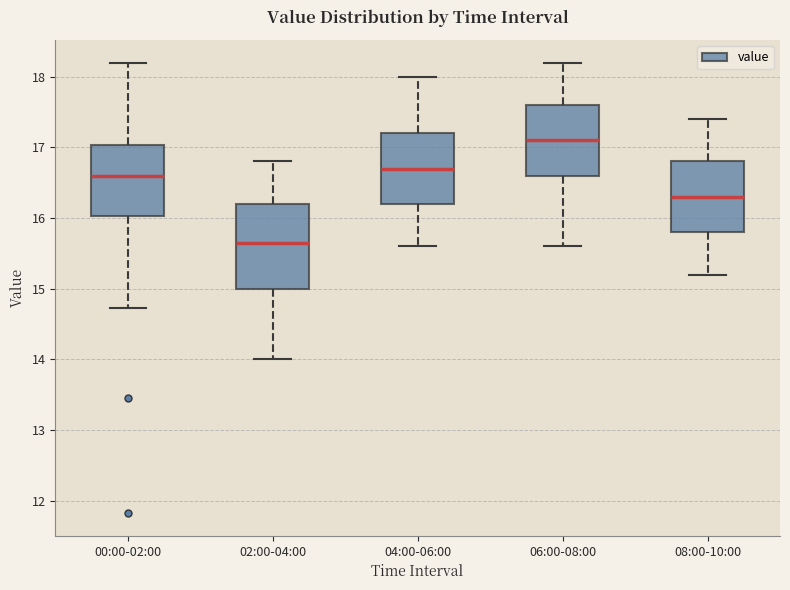

Reading left to right, read every box against the y-axis: the position of its median line, the range the box covers, and the ends of its whiskers. The values are not printed on the chart, so give them approximately, as read against the axis.

00:00-02:00: median 16.6, box 16.0 to 17.0, whiskers 14.7 to 18.2
02:00-04:00: median 15.7, box 15.0 to 16.2, whiskers 14.0 to 16.8
04:00-06:00: median 16.7, box 16.2 to 17.2, whiskers 15.6 to 18.0
06:00-08:00: median 17.1, box 16.6 to 17.6, whiskers 15.6 to 18.2
08:00-10:00: median 16.3, box 15.8 to 16.8, whiskers 15.2 to 17.4